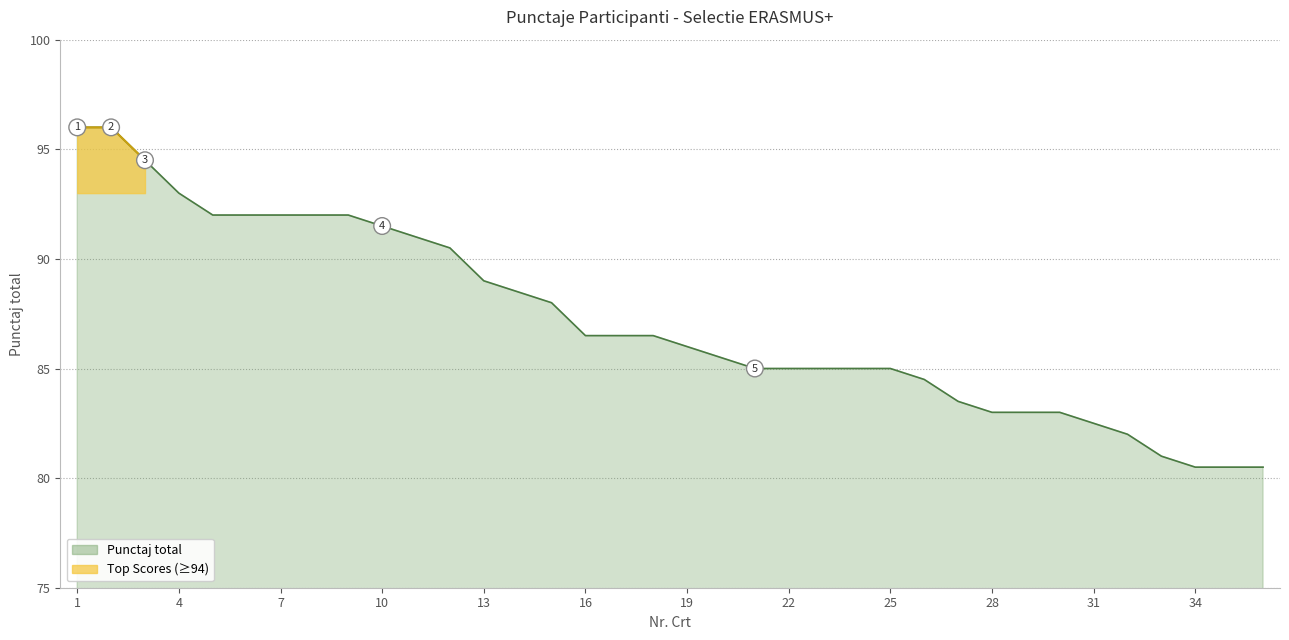

At which label does the data first exceed 86?

1